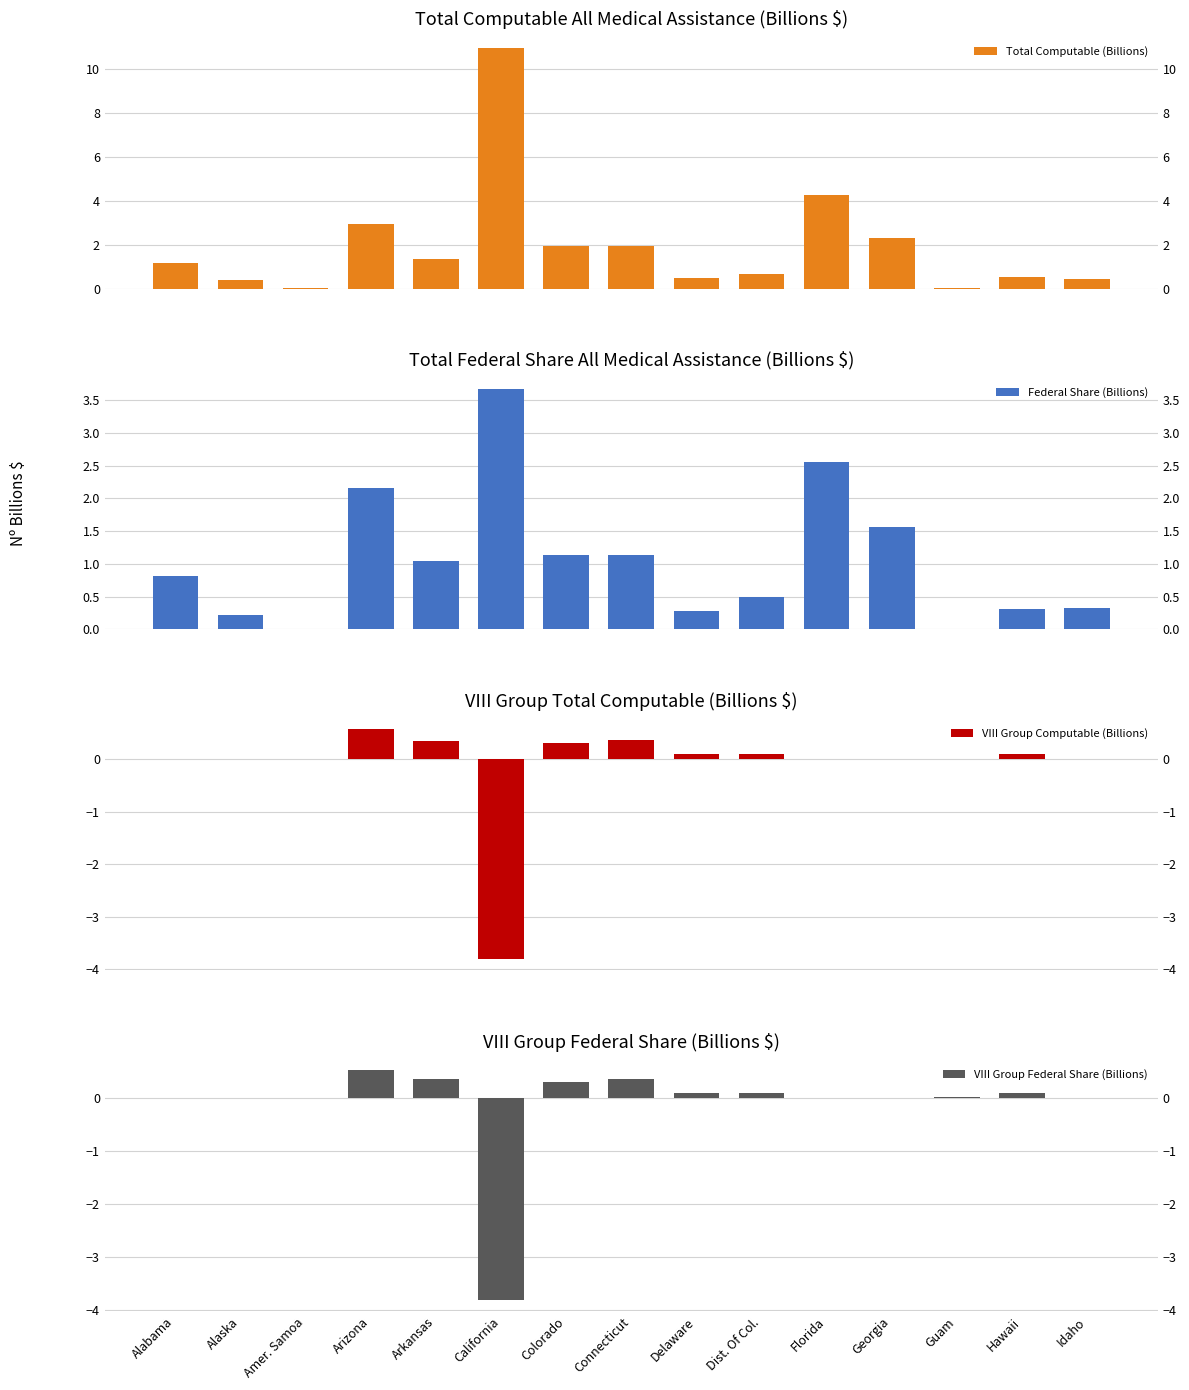

Is the value of VIII Group Federal Share (Billions) at Dist. Of Col. greater than the value of VIII Group Computable (Billions) at Georgia?

Yes